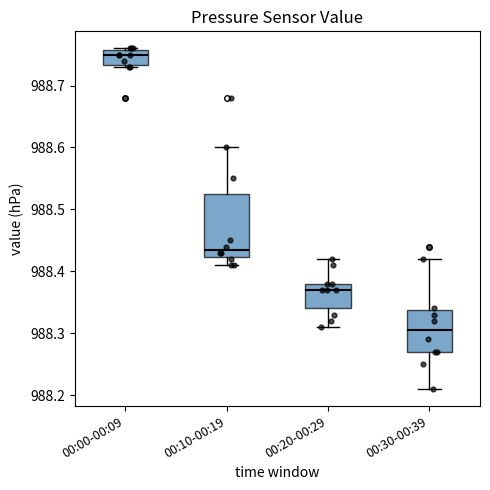

Reading left to right, read every box against the y-axis: the position of its median line, the range the box covers, and the ends of its whiskers. The values are not printed on the chart, so give them approximately, as read against the axis.

00:00-00:09: median 988.75, box 988.73 to 988.76, whiskers 988.73 to 988.76
00:10-00:19: median 988.44, box 988.42 to 988.53, whiskers 988.41 to 988.60
00:20-00:29: median 988.37, box 988.34 to 988.38, whiskers 988.31 to 988.42
00:30-00:39: median 988.31, box 988.27 to 988.34, whiskers 988.21 to 988.42